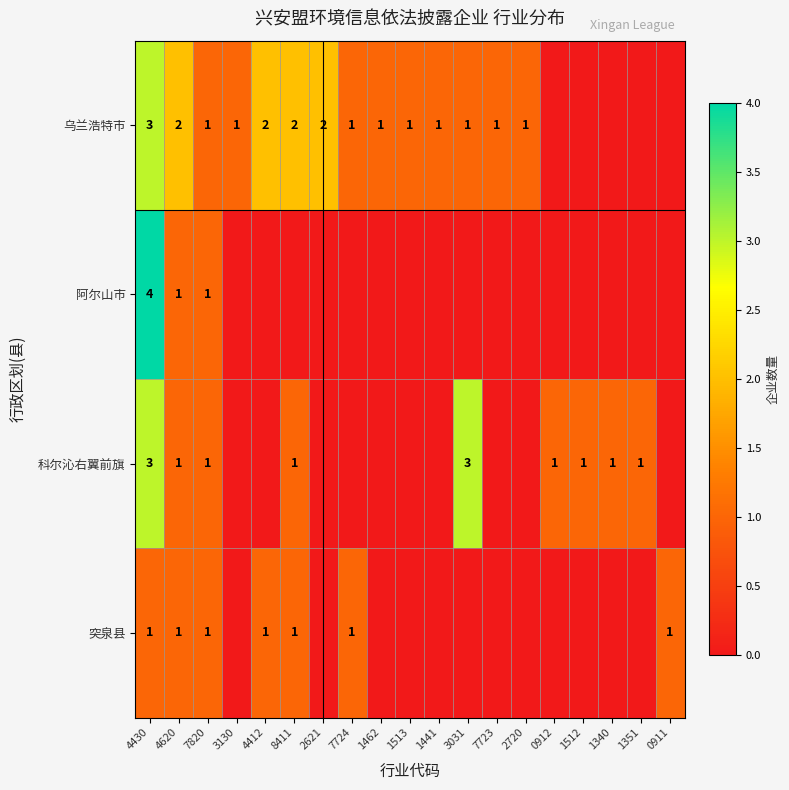

Is it true that 乌兰浩特市 equals 3 at 2621?

False